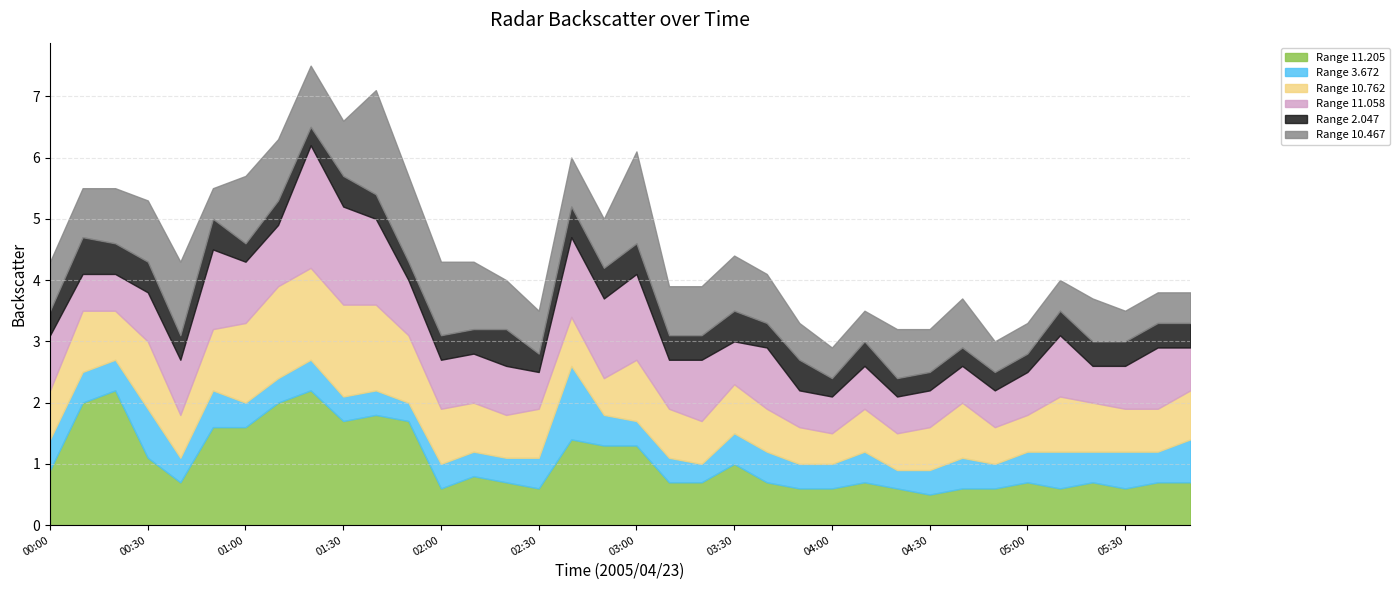

True or false: 10.762 has more than 0 interior local peaks.

True